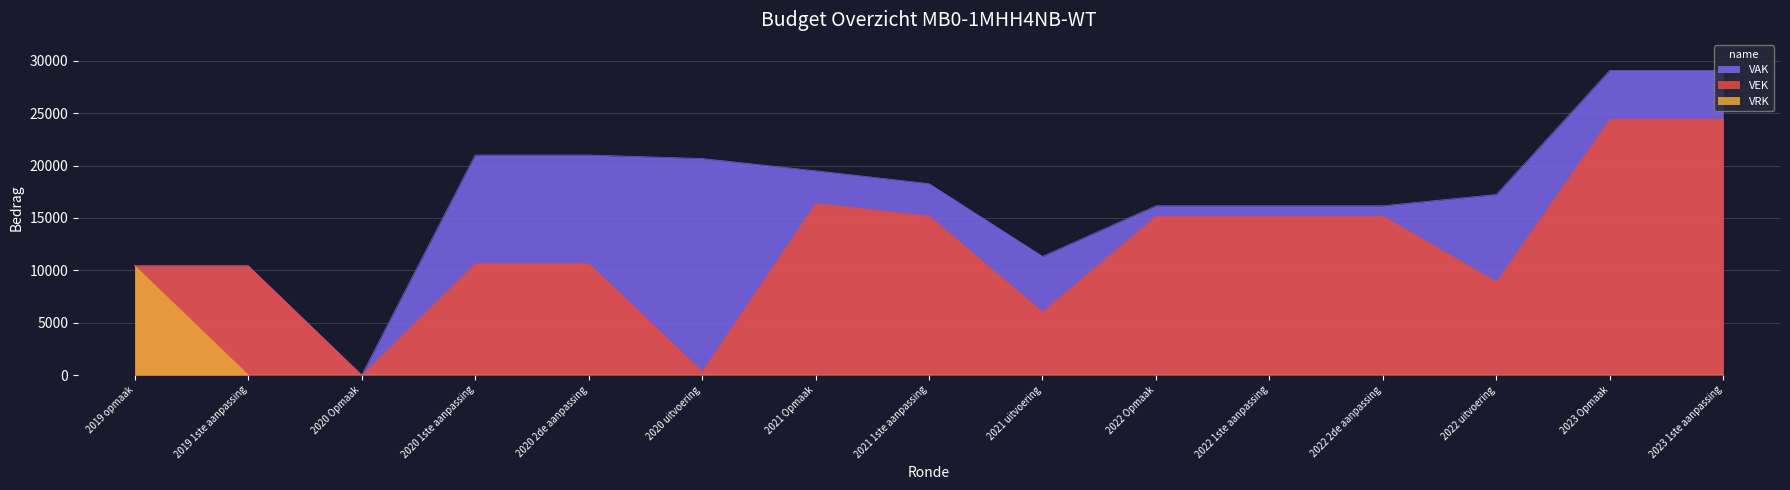

Reading right to left, extract all data points from this chart.

VAK: 29080	29080	17234	16158	16158	16158	11328	18270	19495	20668	21000	21000	0	10428	10428
VEK: 24445	24445	8911	15175	15175	15175	6042	15175	16400	359	10658	10658	0	10428	10428
VRK: 0	0	0	0	0	0	0	0	0	0	0	0	0	0	10428